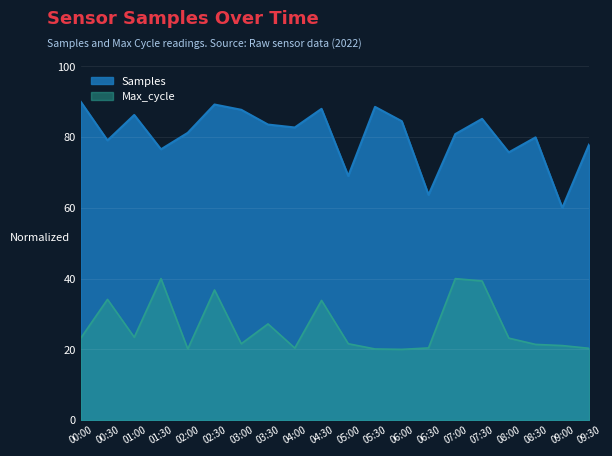

Is the value of Samples at 04:00 greater than the value of Max_cycle at 08:30?

Yes